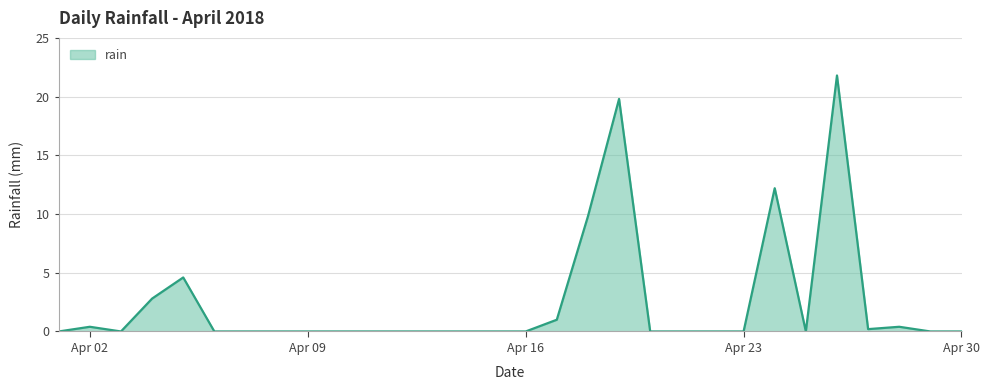

What is the difference between the maximum and minimum values?

21.8